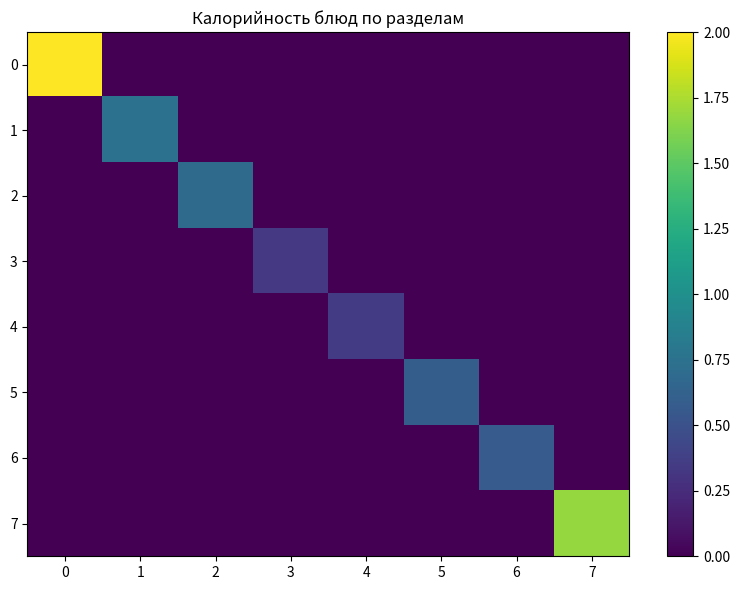

List the series in order of their peak value, highest first.

0, 7, 1, 2, 5, 6, 4, 3